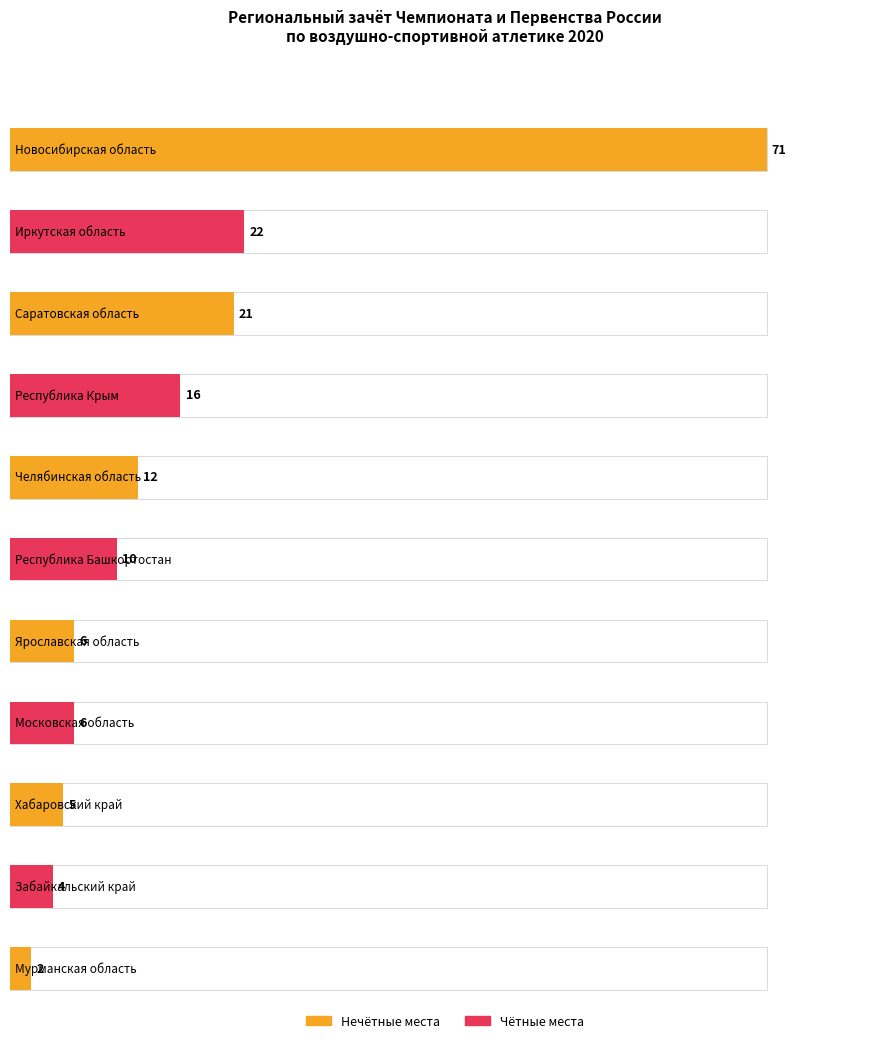

What is the value of the 11th bar from the left?

2